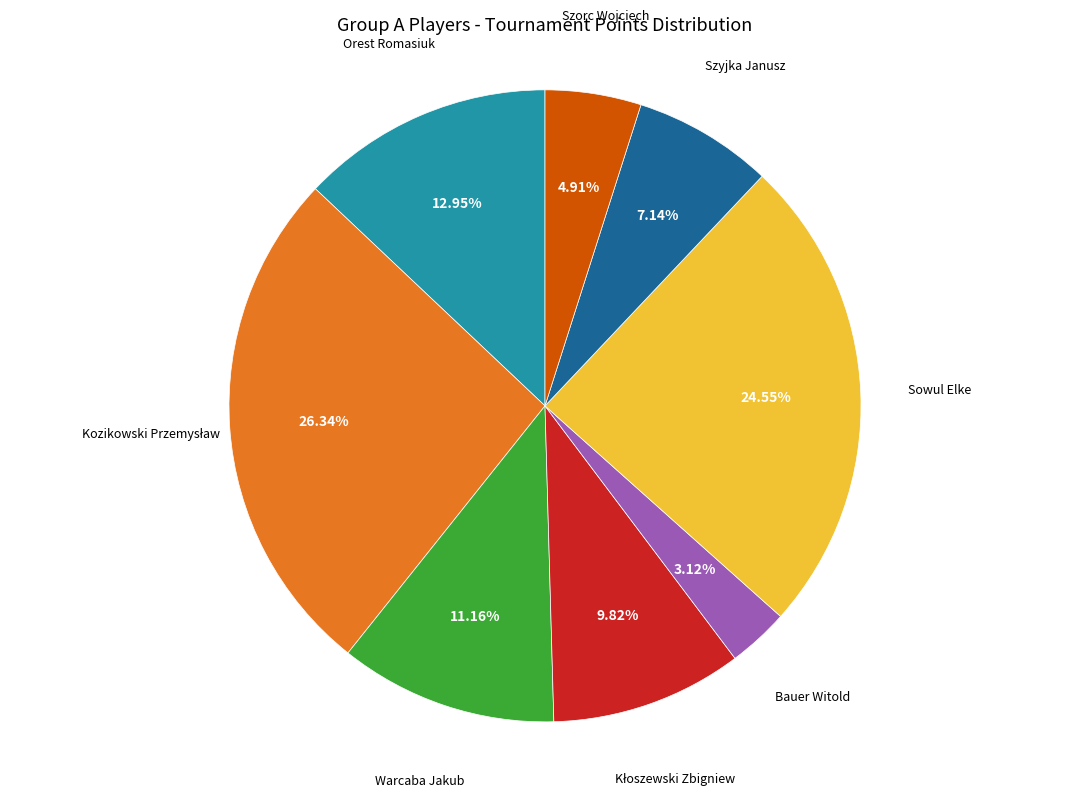

Does any single category account for the majority?

No